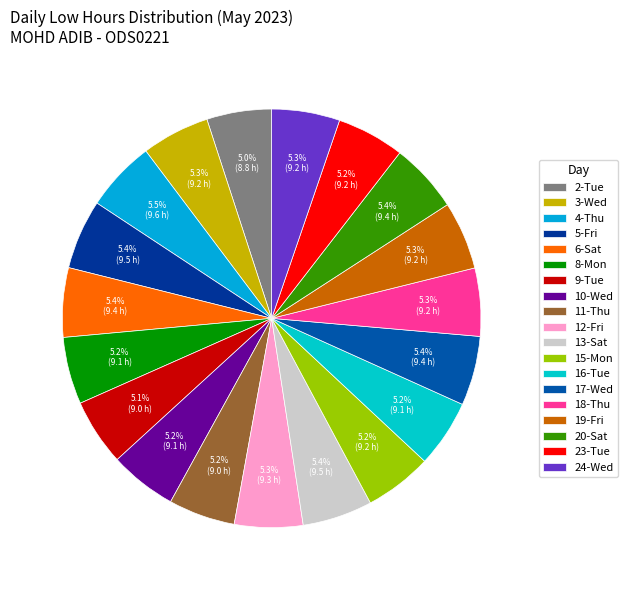

Count the number of slices in the pie.

19